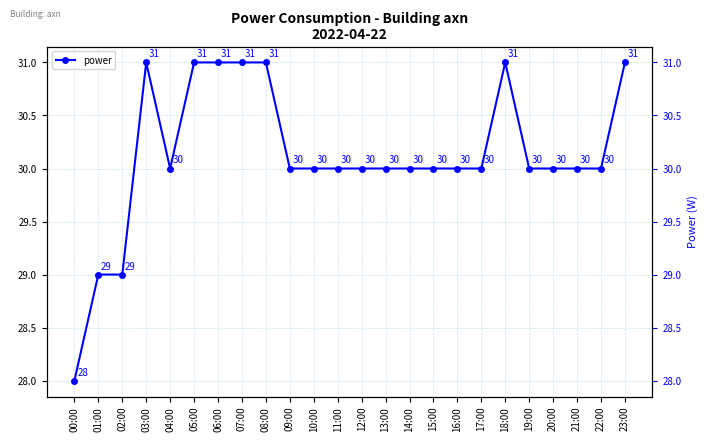

The chart shows a value of 29 at 02:00. True or false?

True